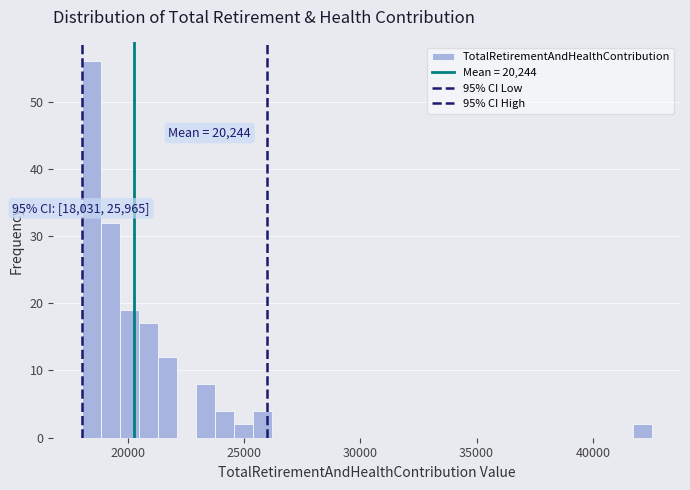

Around what value on the x-axis is the tallest bar? Give the approximate position of its centre, as read against the axis.

18500